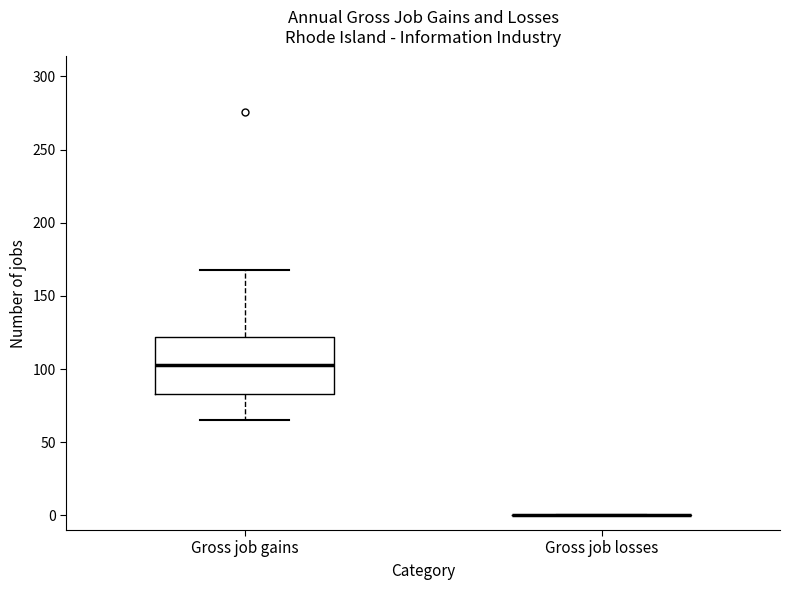

Reading left to right, read every box against the y-axis: the position of its median line, the range the box covers, and the ends of its whiskers. The values are not printed on the chart, so give them approximately, as read against the axis.

Gross job gains: median 105, box 85 to 120, whiskers 65 to 170
Gross job losses: box collapsed to a line at 0, whiskers 0 to 0